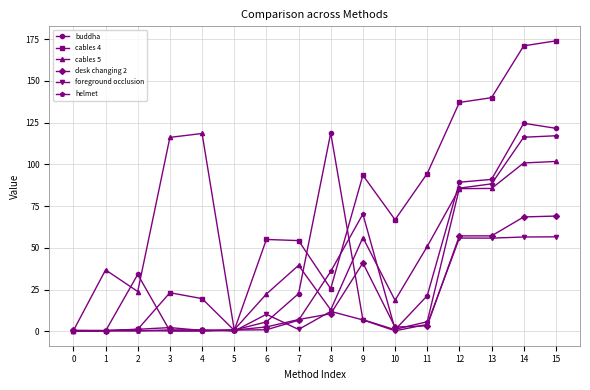

At which category does buddha reach its first local peak?

2